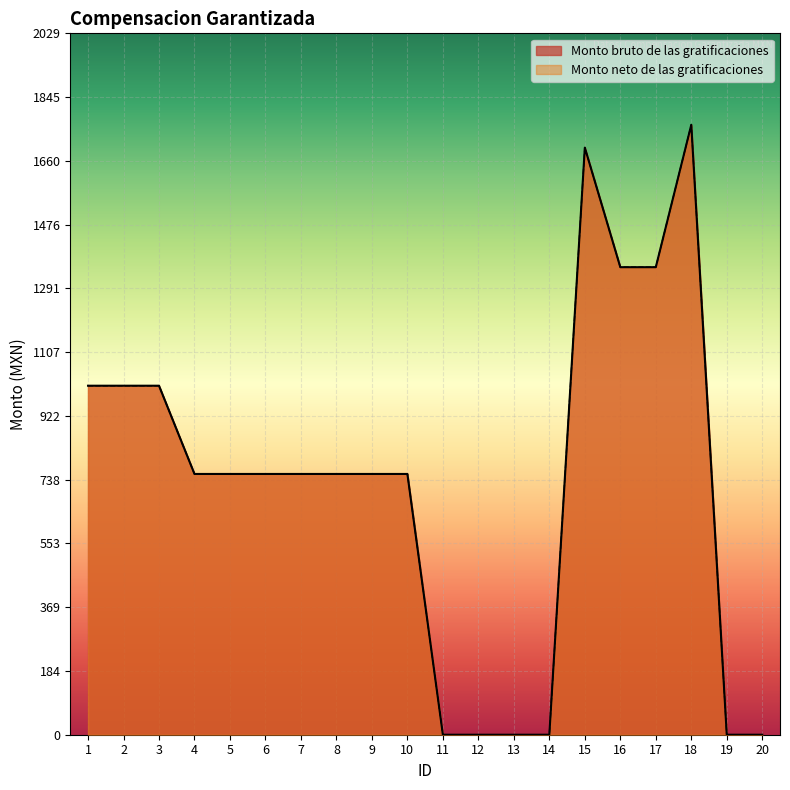

Reading left to right, list all the values displayed in this chart.

Monto bruto de las gratificaciones: 1010.0	1010.0	1010.0	754.6	754.6	754.6	754.6	754.6	754.6	754.6	0.0	0.0	0.0	0.0	1699.0	1353.0	1353.0	1765.0	0.0	0.0
Monto neto de las gratificaciones: 1010.0	1010.0	1010.0	754.6	754.6	754.6	754.6	754.6	754.6	754.6	0.0	0.0	0.0	0.0	1699.0	1353.0	1353.0	1765.0	0.0	0.0